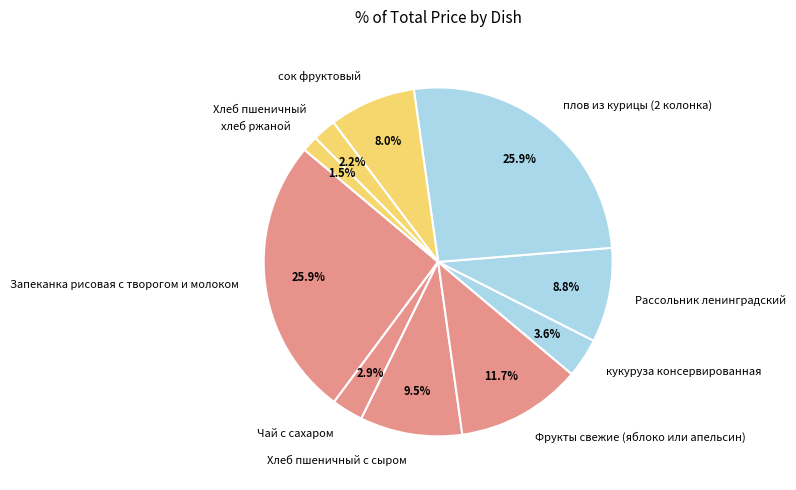

What is the ratio of the value at Фрукты свежие (яблоко или апельсин) to the value at кукуруза консервированная?

3.2